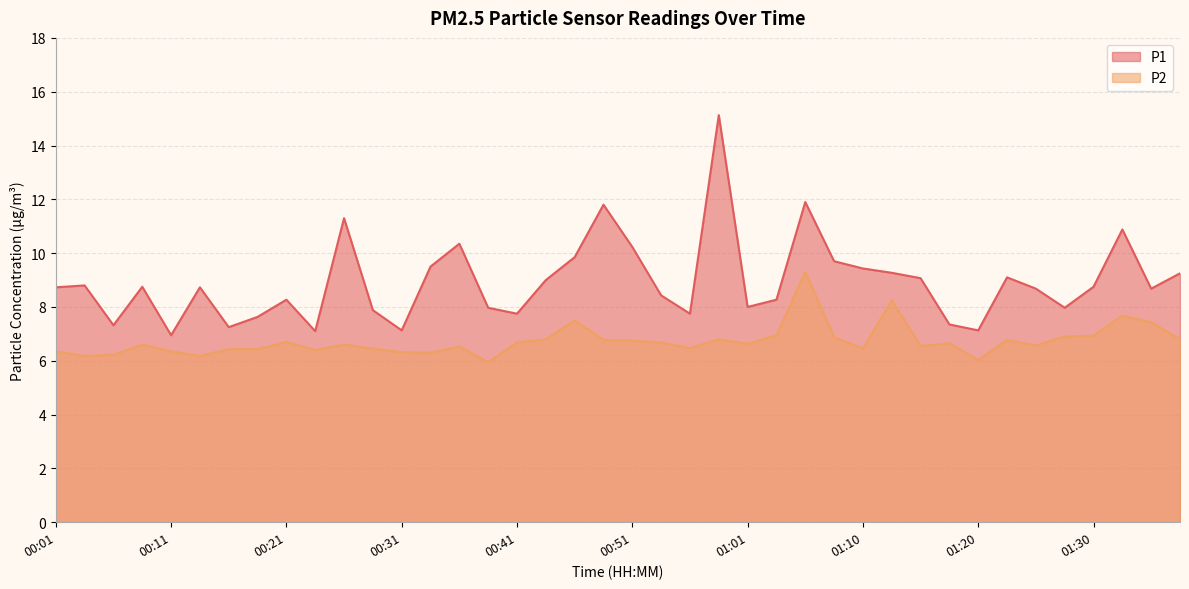

Reading left to right, what are all the values shown in this chart?

P1: 8.7	8.8	7.3	8.8	7.0	8.7	7.2	7.6	8.3	7.1	11.3	7.9	7.1	9.5	10.3	8.0	7.8	9.0	9.8	11.8	10.2	8.4	7.8	15.1	8.0	8.3	11.9	9.7	9.4	9.3	9.1	7.3	7.1	9.1	8.7	8.0	8.8	10.9	8.7	9.2
P2: 6.3	6.2	6.2	6.6	6.3	6.2	6.4	6.4	6.7	6.4	6.6	6.5	6.3	6.3	6.5	6.0	6.7	6.8	7.5	6.8	6.8	6.7	6.5	6.8	6.6	7.0	9.3	6.9	6.5	8.2	6.5	6.7	6.0	6.8	6.6	6.9	6.9	7.7	7.4	6.8